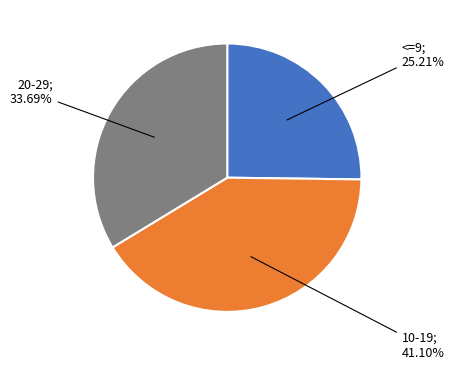

Is there a majority slice in this chart?

No